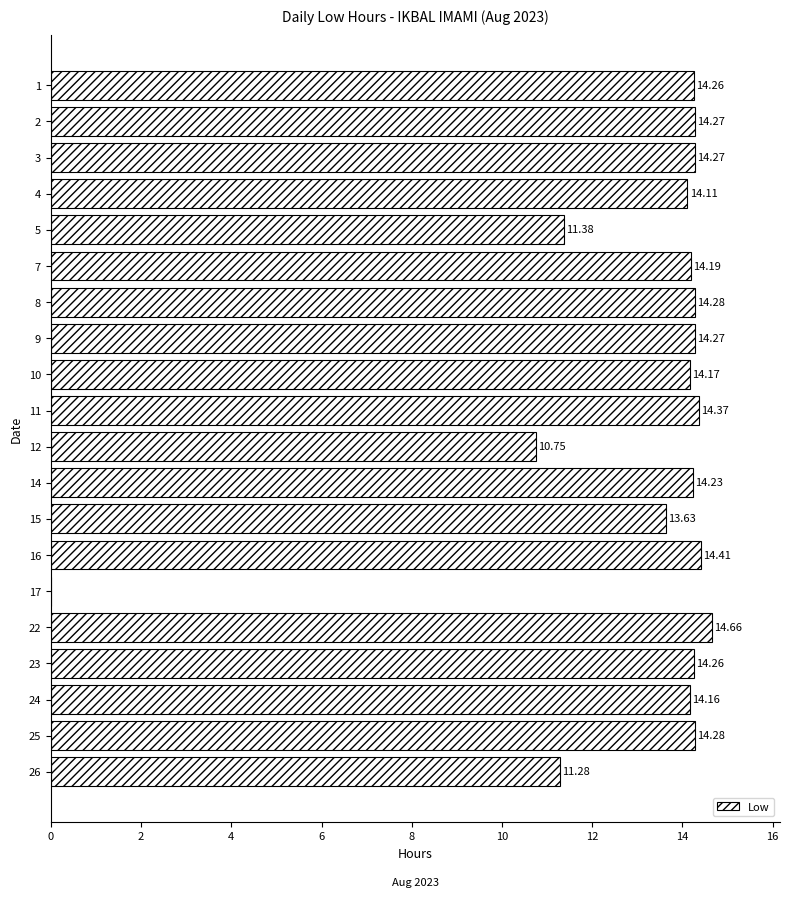

What is the ratio of the value at 1 to the value at 14?

1.0